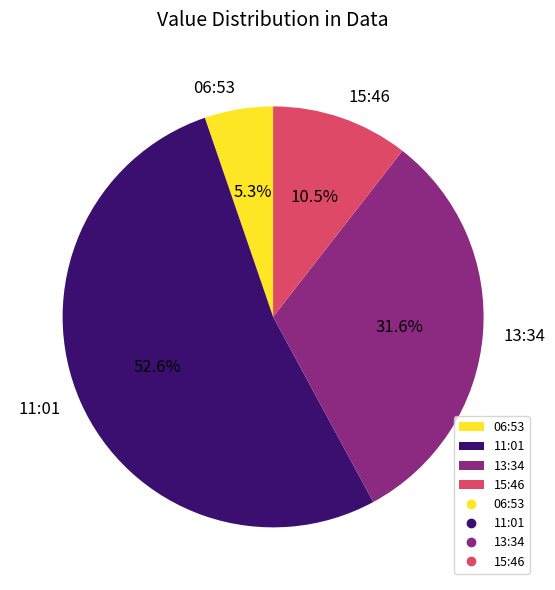

Which category has the smallest portion of the pie?

06:53